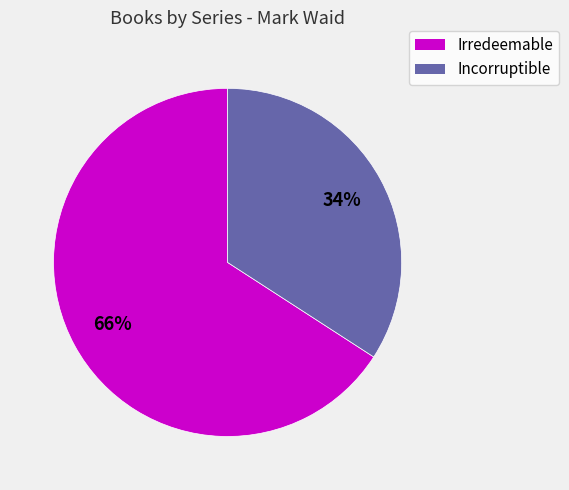

True or false: Incorruptible accounts for 24% of the total.

False